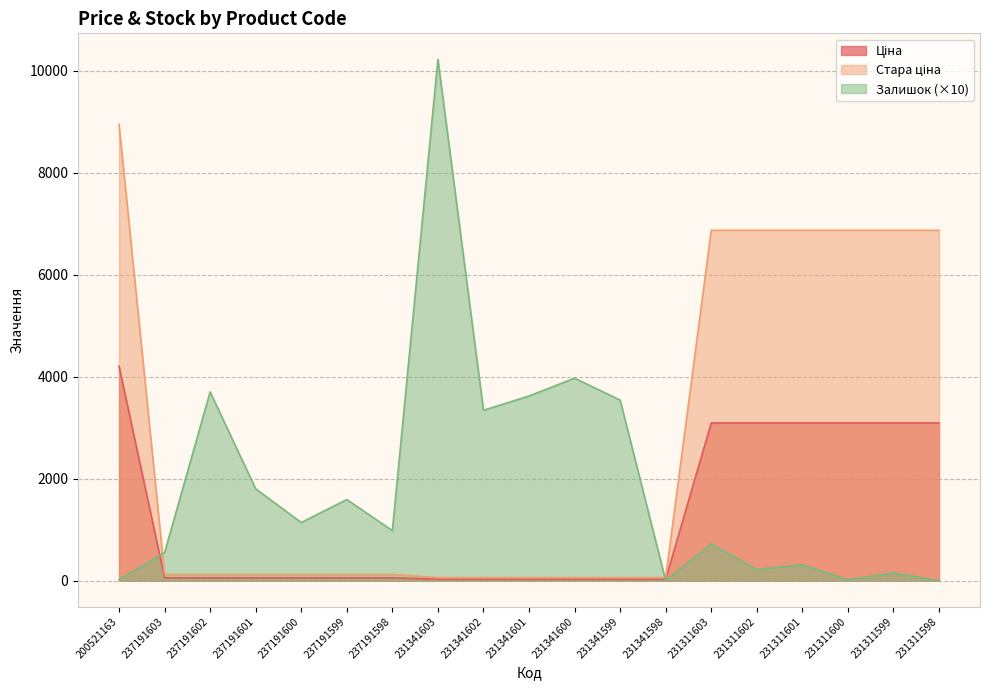

How many lines are shown in the chart?

3